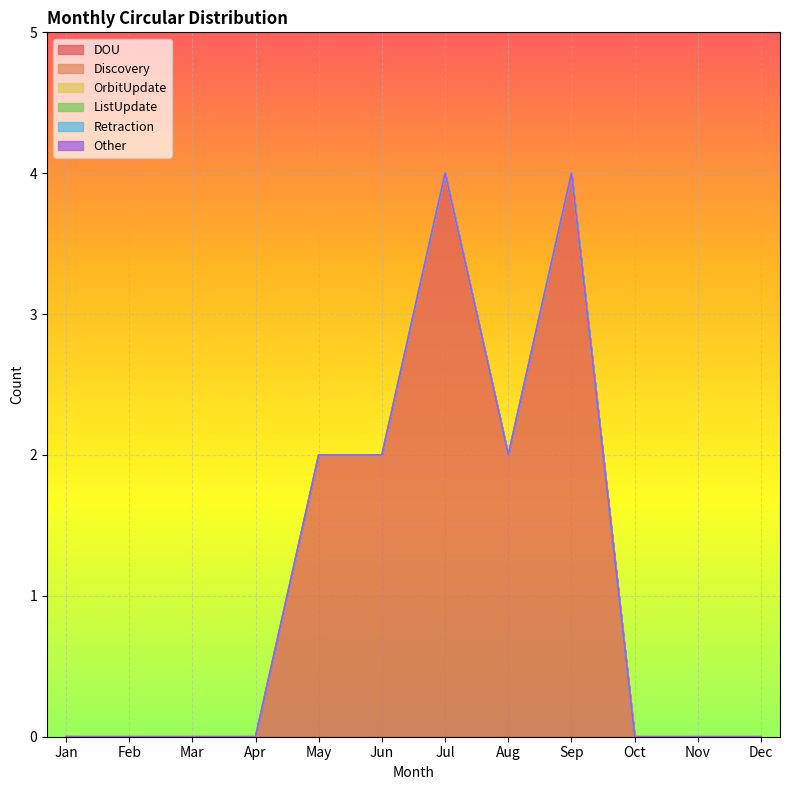

Reading left to right, transcribe all the data shown in this chart.

DOU: Jan=0	Feb=0	Mar=0	Apr=0	May=2	Jun=2	Jul=4	Aug=2	Sep=4	Oct=0	Nov=0	Dec=0
Discovery: Jan=0	Feb=0	Mar=0	Apr=0	May=0	Jun=0	Jul=0	Aug=0	Sep=0	Oct=0	Nov=0	Dec=0
OrbitUpdate: Jan=0	Feb=0	Mar=0	Apr=0	May=0	Jun=0	Jul=0	Aug=0	Sep=0	Oct=0	Nov=0	Dec=0
ListUpdate: Jan=0	Feb=0	Mar=0	Apr=0	May=0	Jun=0	Jul=0	Aug=0	Sep=0	Oct=0	Nov=0	Dec=0
Retraction: Jan=0	Feb=0	Mar=0	Apr=0	May=0	Jun=0	Jul=0	Aug=0	Sep=0	Oct=0	Nov=0	Dec=0
Other: Jan=0	Feb=0	Mar=0	Apr=0	May=0	Jun=0	Jul=0	Aug=0	Sep=0	Oct=0	Nov=0	Dec=0